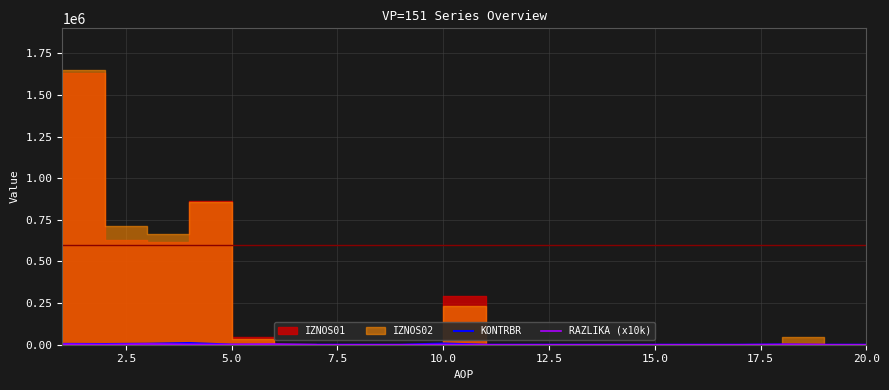

Does the chart display data point markers on the line(s)?

No